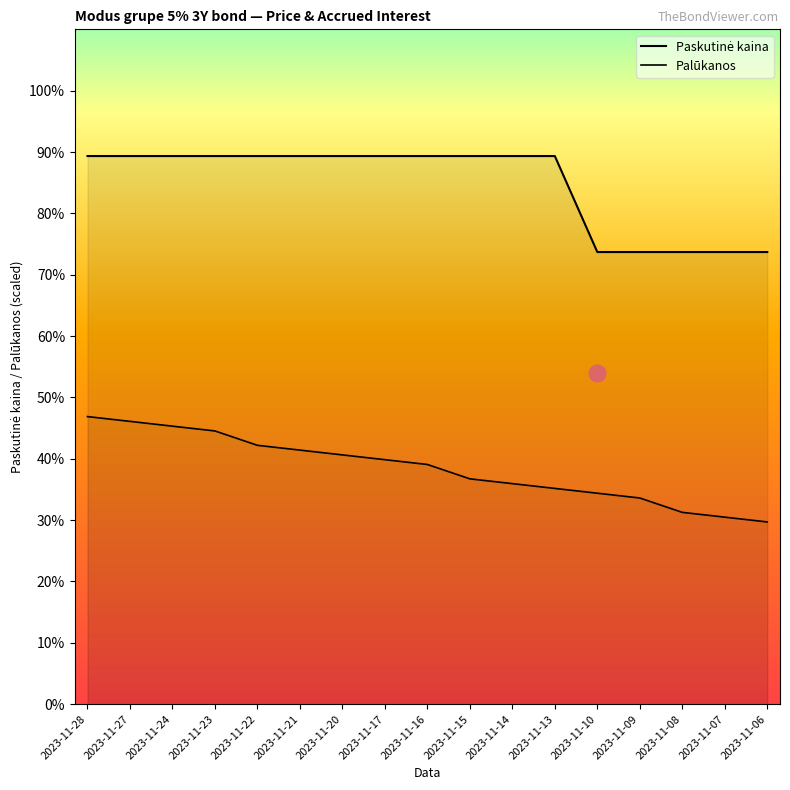

What is the smallest value displayed?

29.7